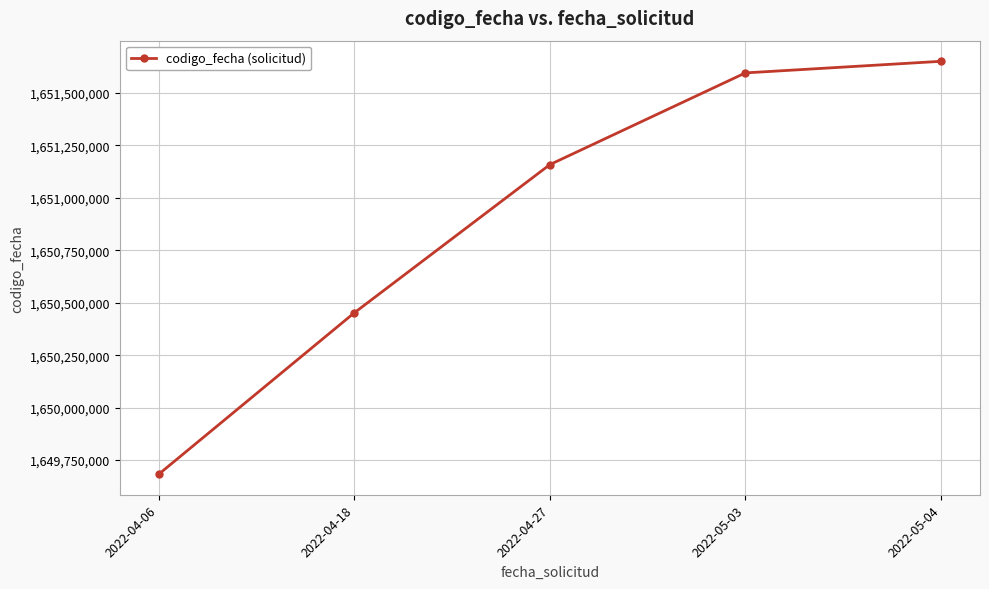

What position from the right is 2022-04-06?

5